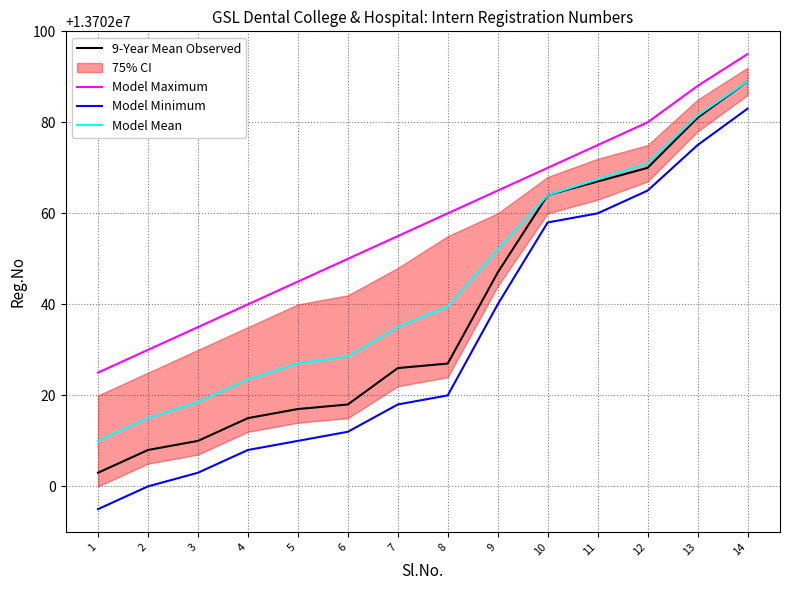

At how many categories does at least one series exceed 13702004?

14